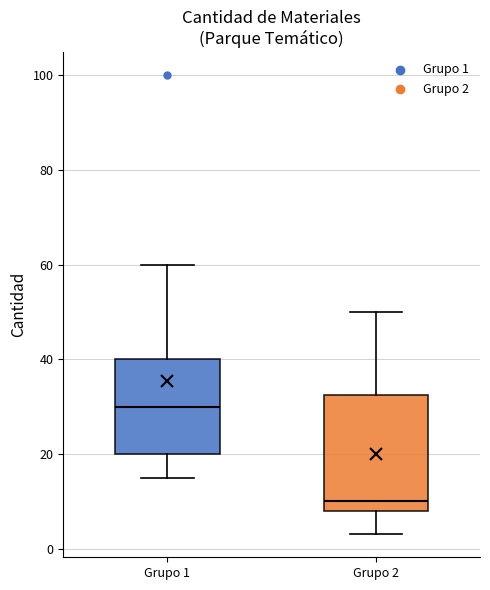

Where does the lower whisker of the box for Grupo 2 end on the y-axis? The values are not printed on the chart, so give them approximately, as read against the axis.

4